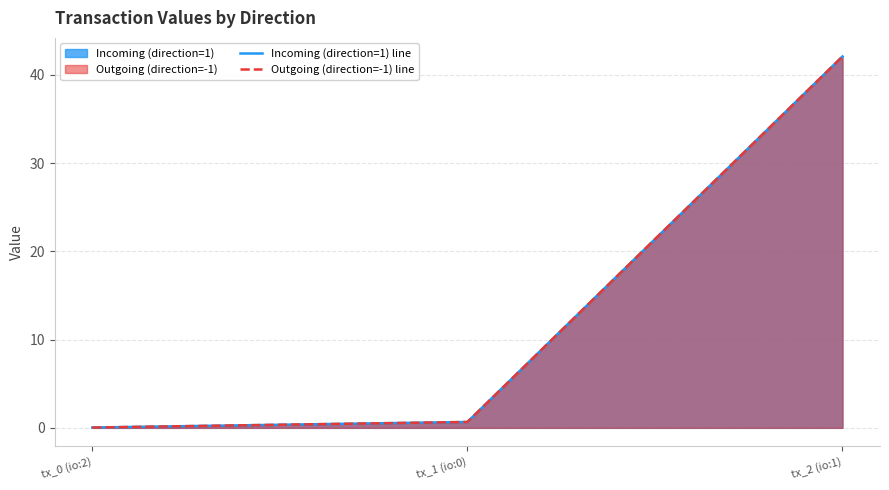

At tx_2 (io:1), list the series in order from largest to smallest.

Incoming (direction=1) line, Outgoing (direction=-1) line